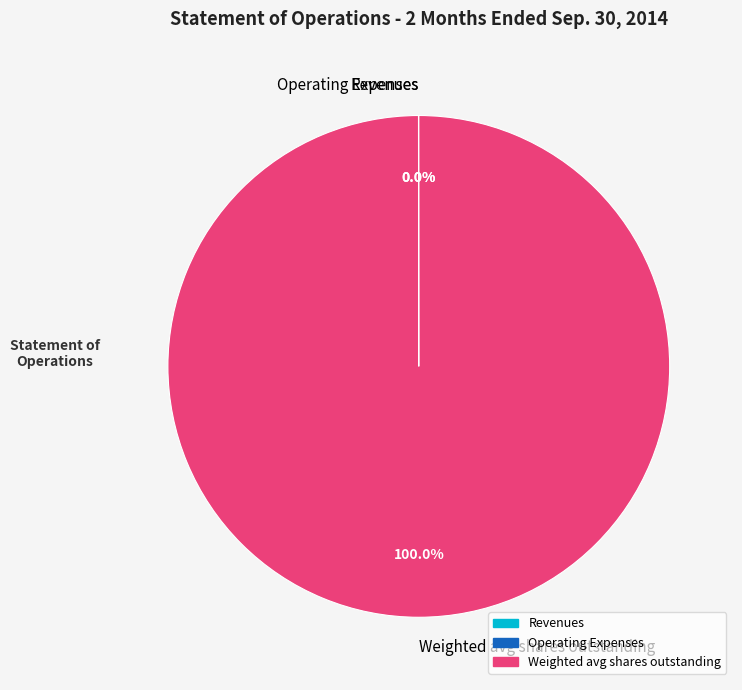

Is there a majority slice in this chart?

Yes